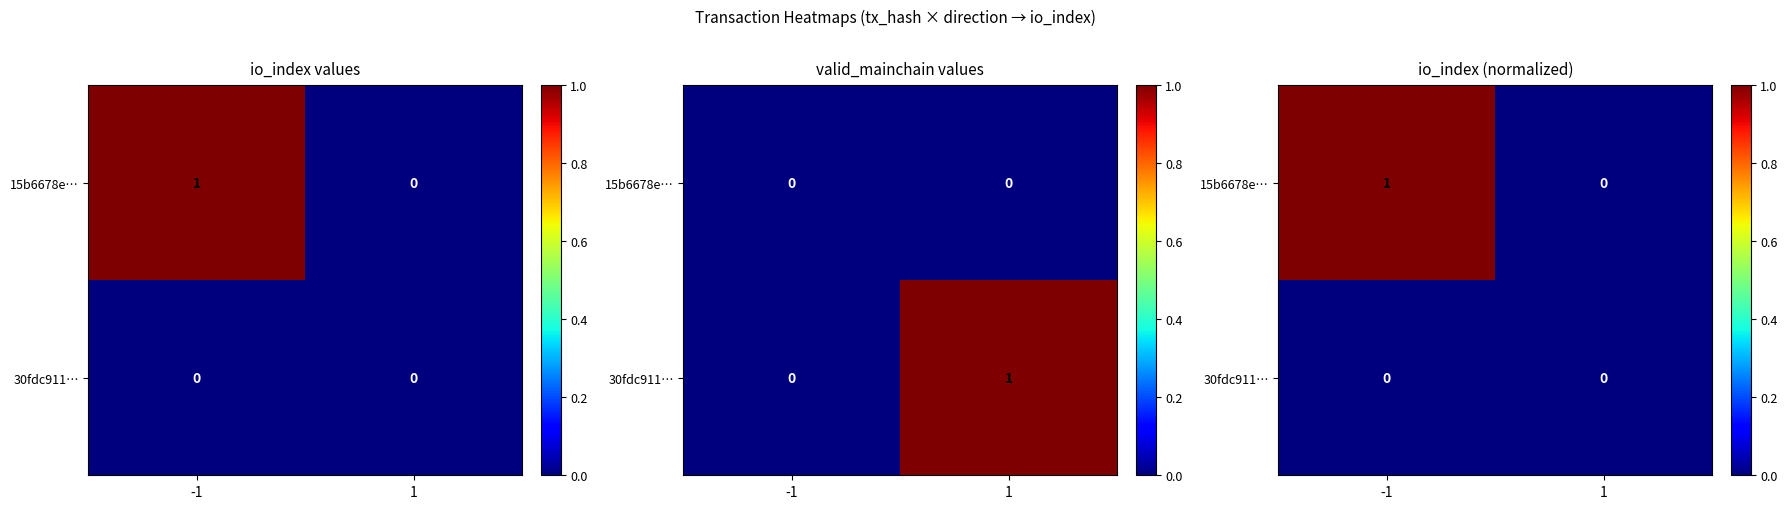

Which series has the largest total across all categories?

15b6678e…